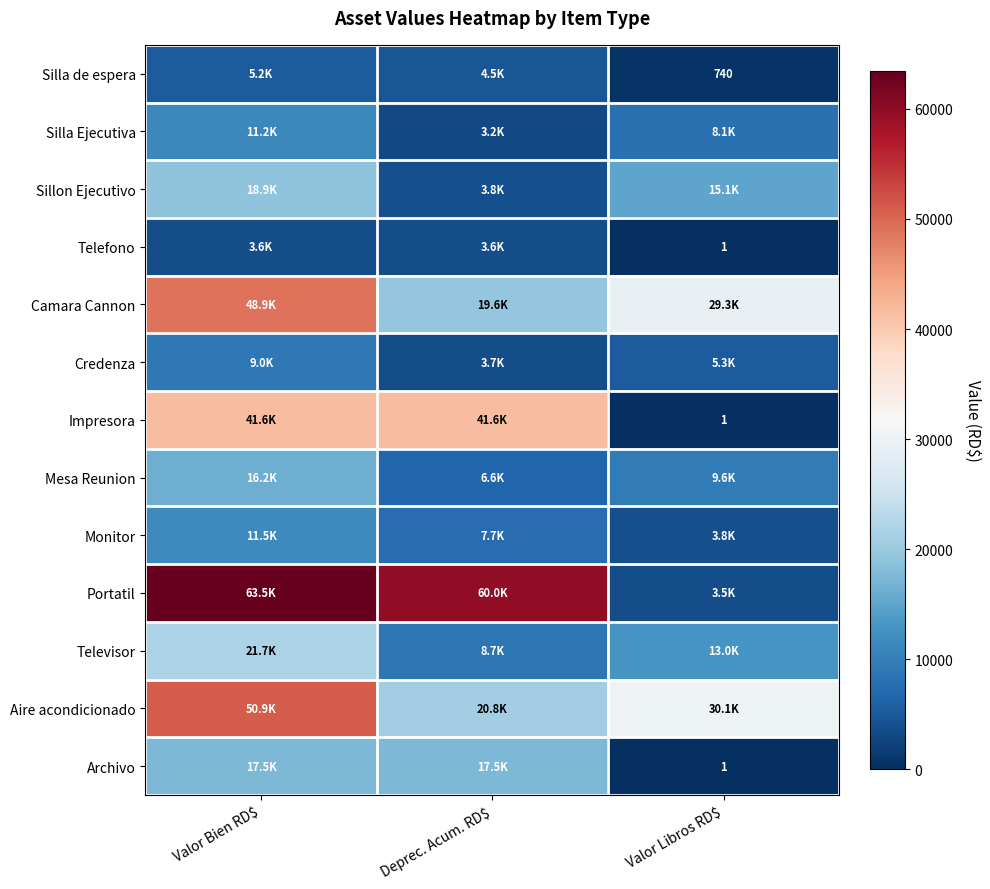

True or false: Televisor has a value of 8684.5 at Deprec. Acum. RD$.

True